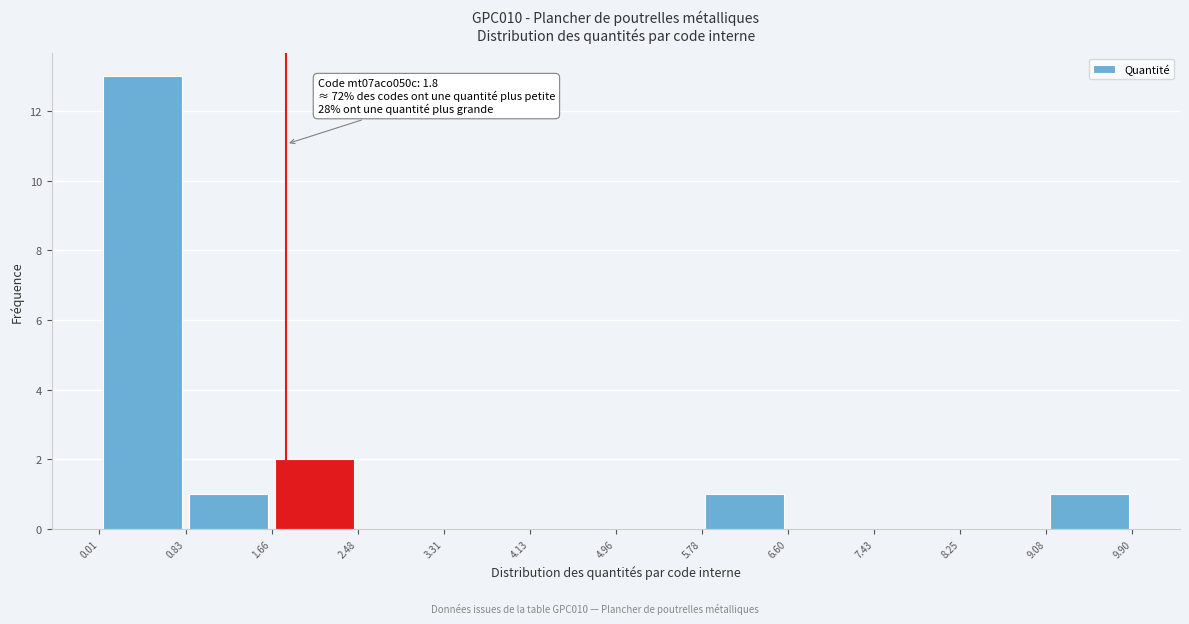

Over which range of the x-axis is the bar tallest?

0.01 to 0.83